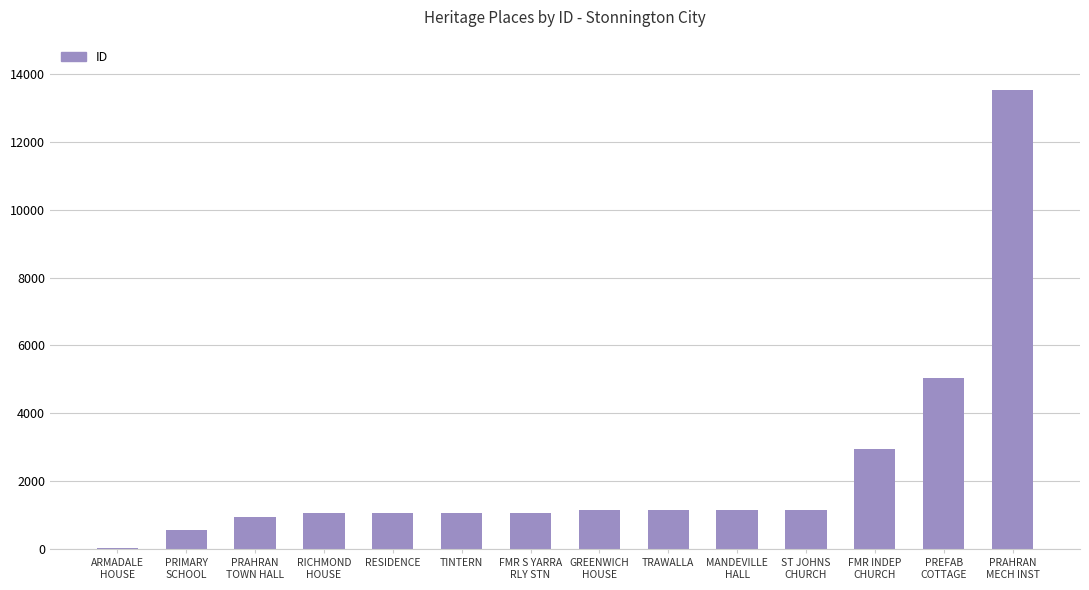

The chart shows a value of 1072 at RESIDENCE. True or false?

True